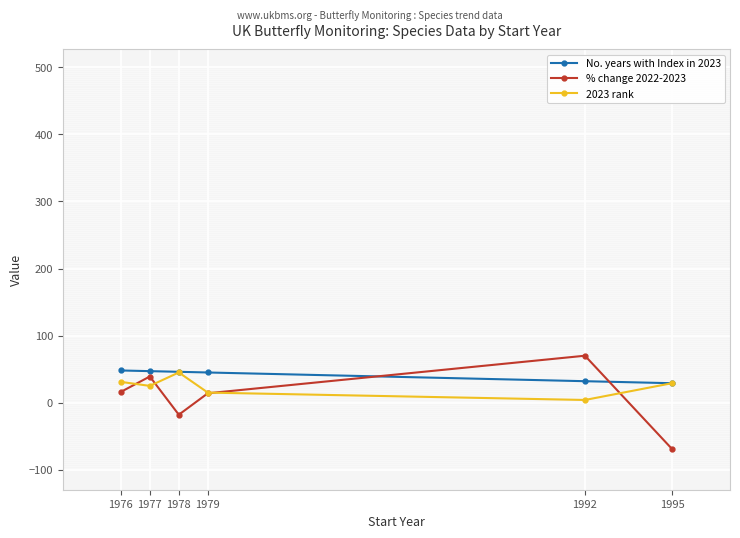

Is the value of 2023 rank at 1976 greater than the value of % change 2022-2023 at 1995?

Yes